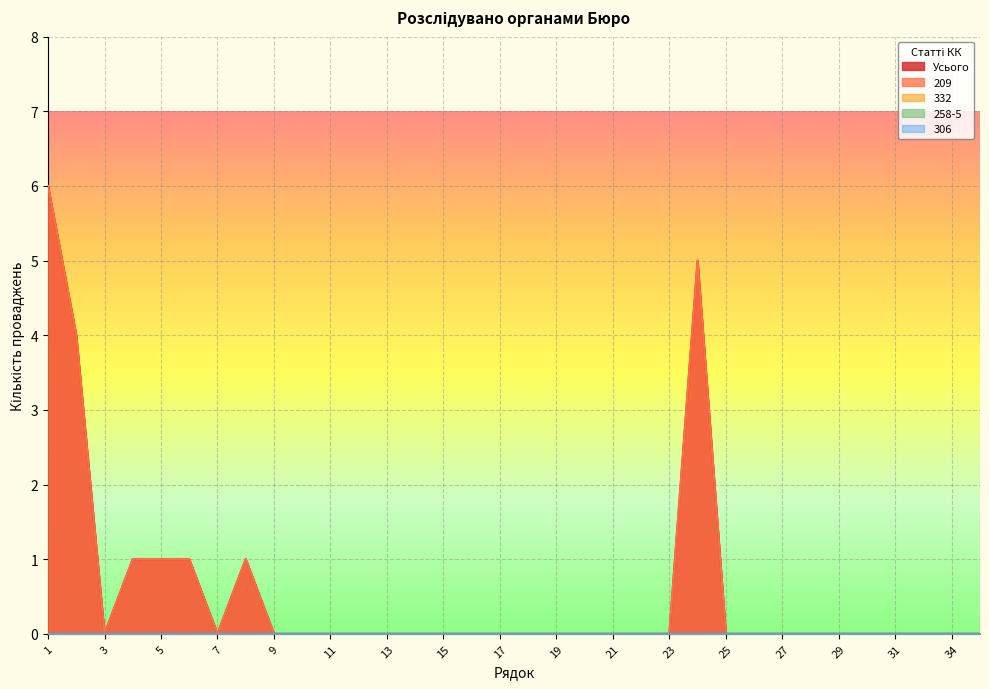

What is the spread (max minus min) of values at 4?

1